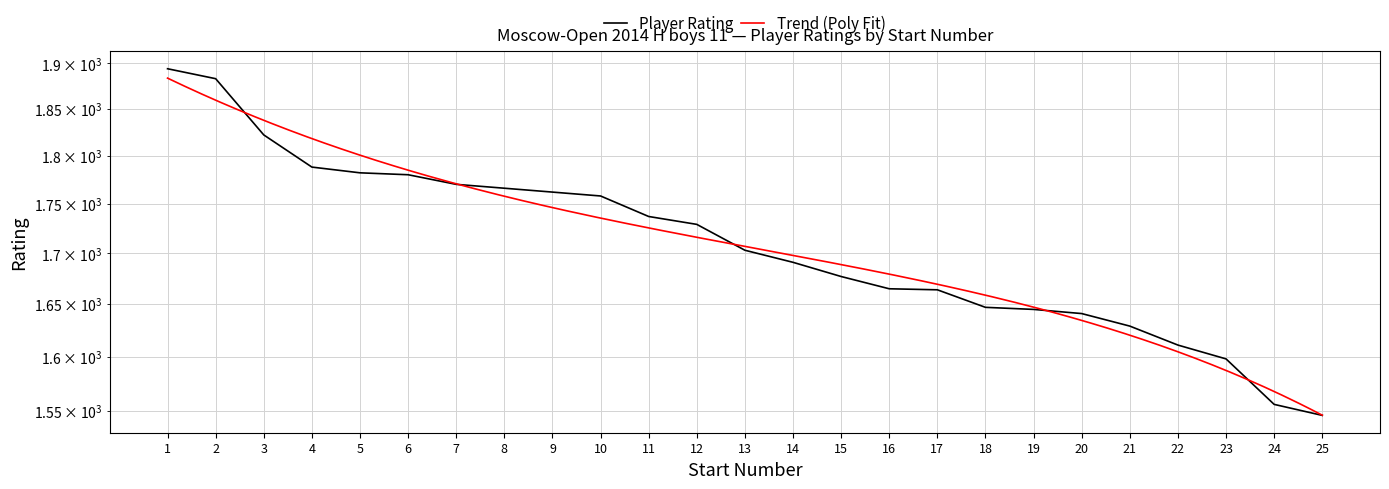

Between 15 and 24, which is larger?

15